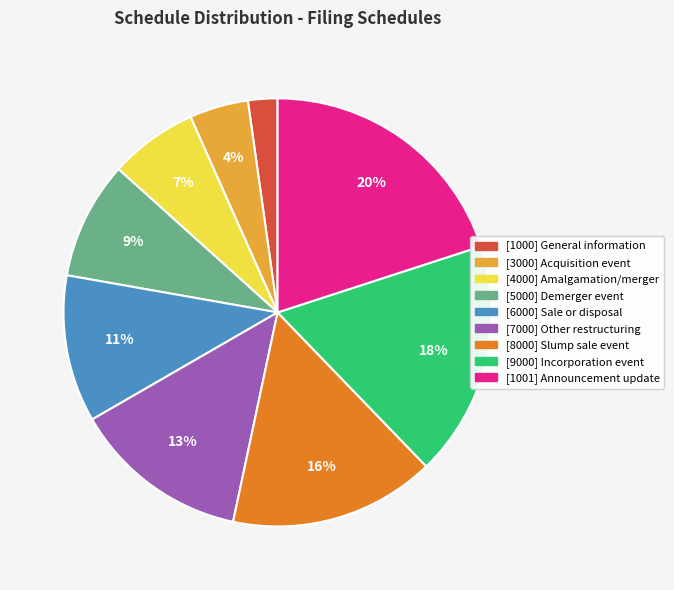

Rank the categories by value from highest to lowest.

[1001] Announcement update, [9000] Incorporation event, [8000] Slump sale event, [7000] Other restructuring, [6000] Sale or disposal, [5000] Demerger event, [4000] Amalgamation/merger, [3000] Acquisition event, [1000] General information